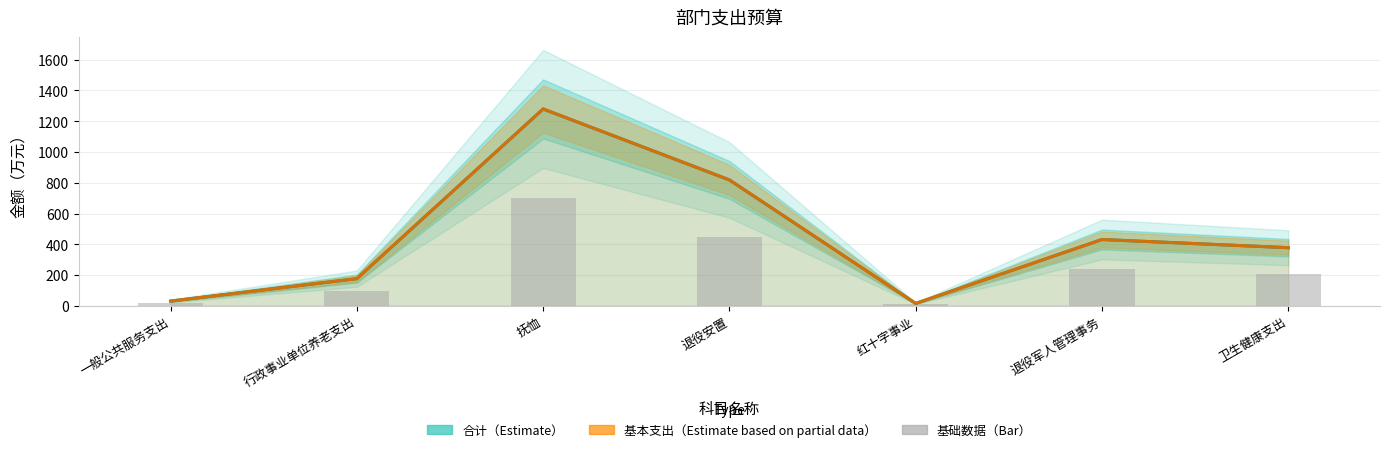

Rank the categories by 基本支出（Estimate based on partial data） value from highest to lowest.

抚恤, 退役安置, 退役军人管理事务, 卫生健康支出, 行政事业单位养老支出, 一般公共服务支出, 红十字事业